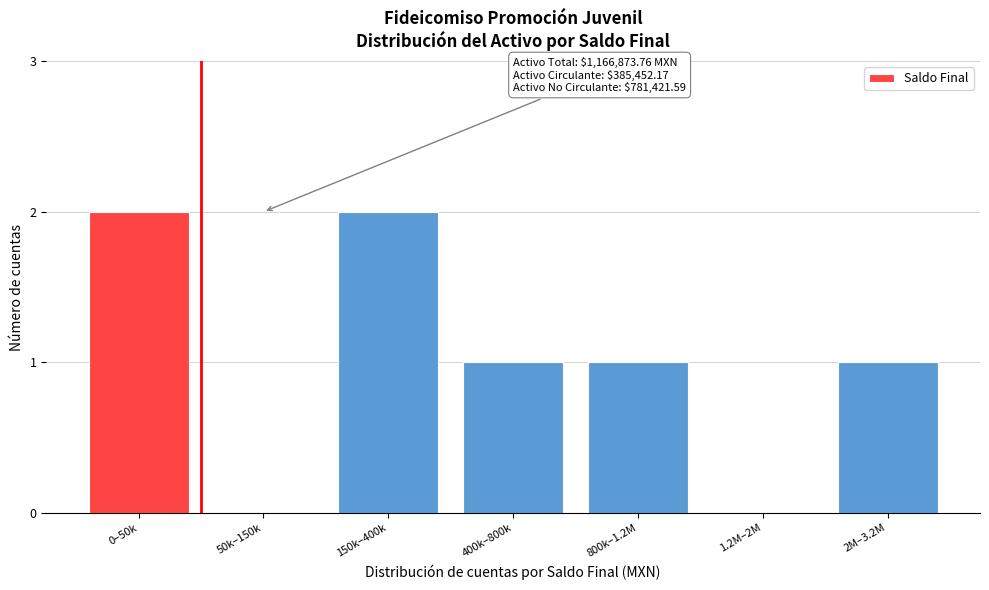

Reading left to right, extract all data points from this chart.

0–50k=2	50k–150k=0	150k–400k=2	400k–800k=1	800k–1.2M=1	1.2M–2M=0	2M–3.2M=1